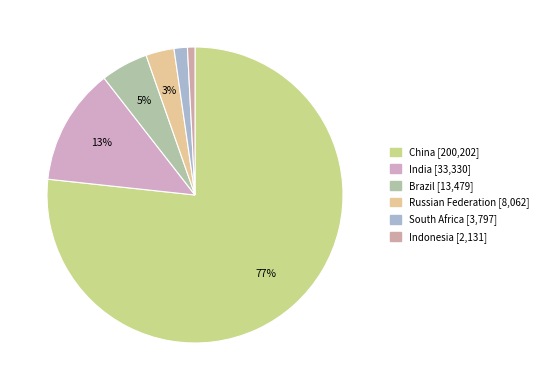

Which category accounts for the majority?

China